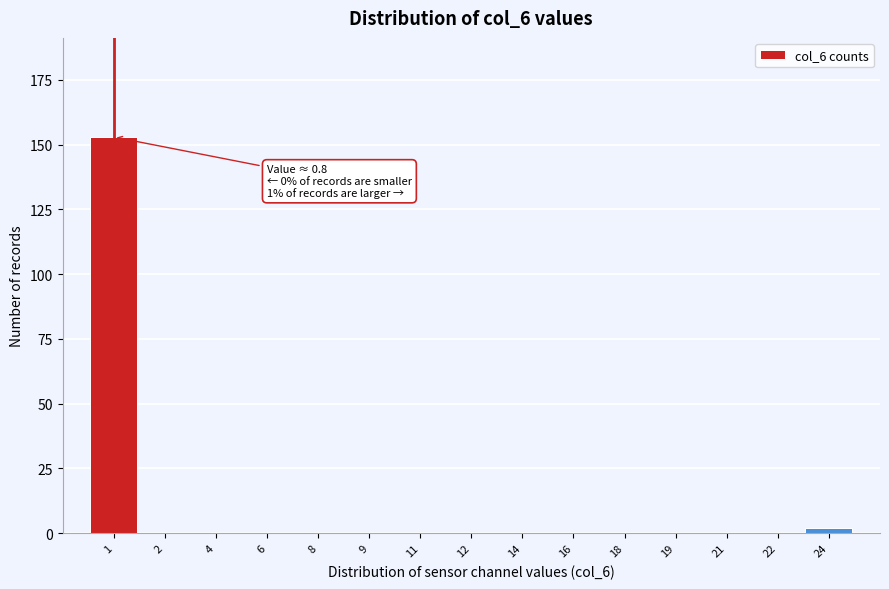

Reading right to left, what are all the values shown in this chart?

24=2	22=0	21=0	19=0	18=0	16=0	14=0	12=0	11=0	9=0	8=0	6=0	4=0	2=0	1=153